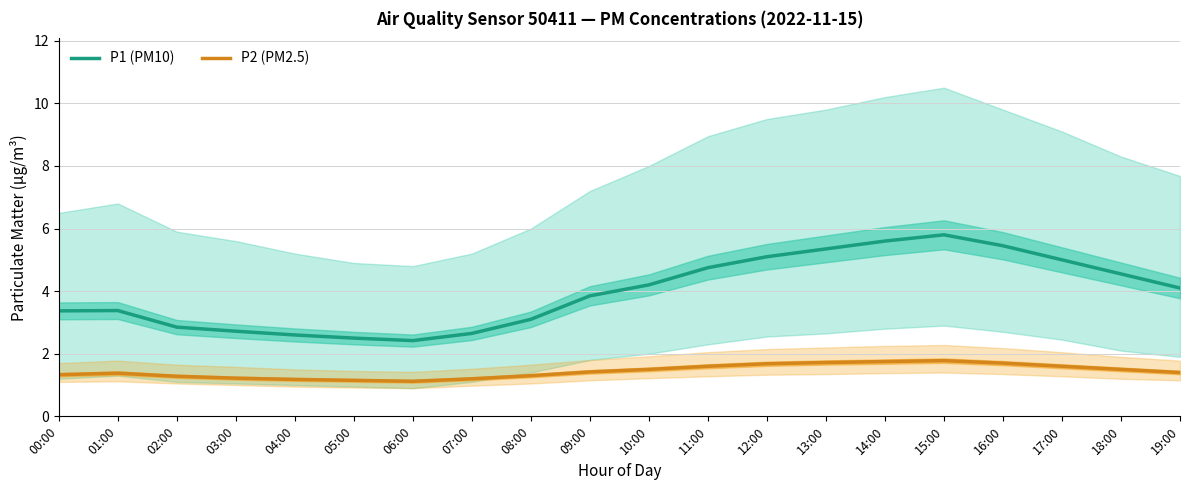

What is the total value across all series at 03:00?

3.9